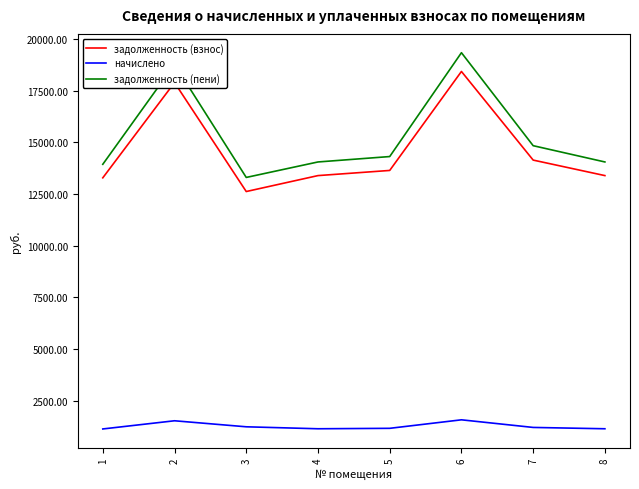

Which series has the largest total across all categories?

задолженность (пени)